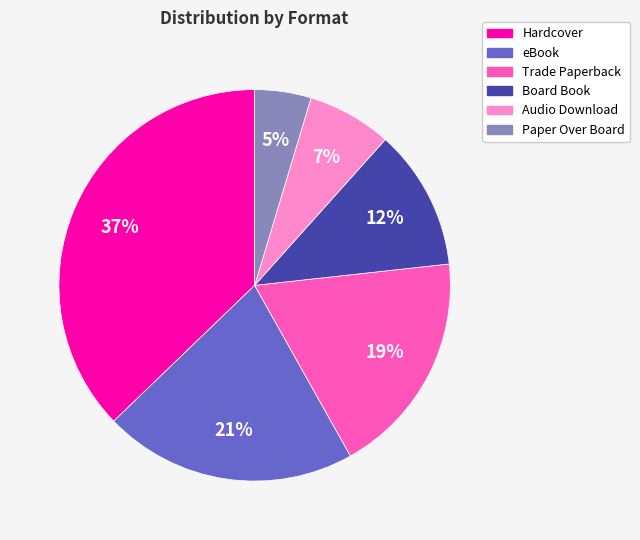

To the nearest percent, what portion does eBook represent?

21%